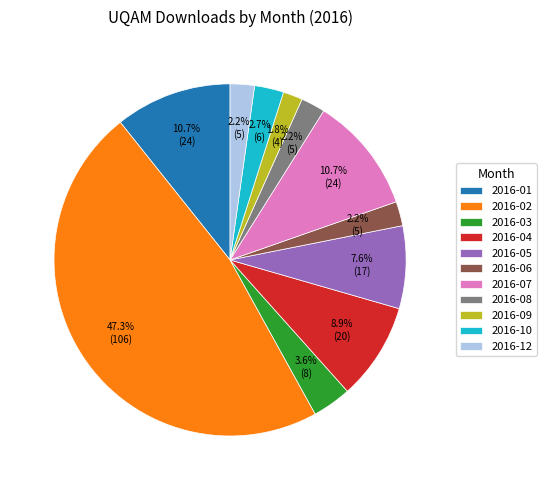

Between 2016-05 and 2016-10, which is larger?

2016-05